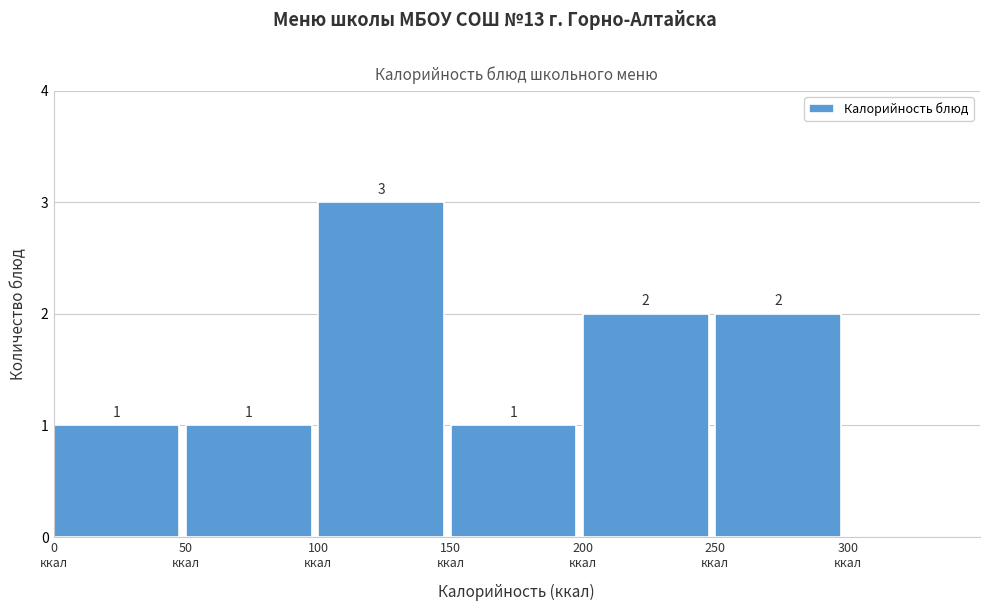

What is the height of the bar covering 100 to 150 on the x-axis?

3